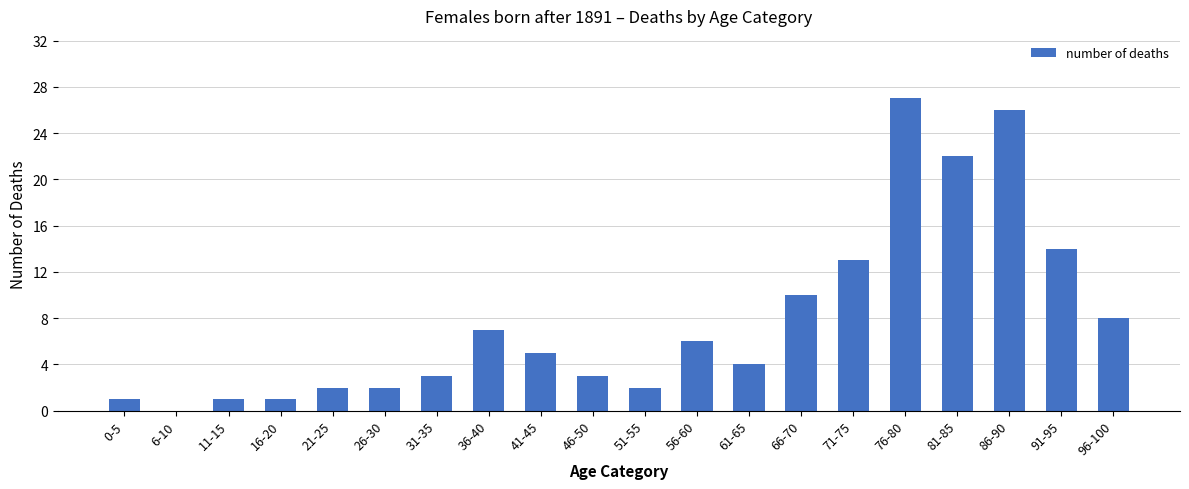

Is it true that the value at 76-80 is 27?

True